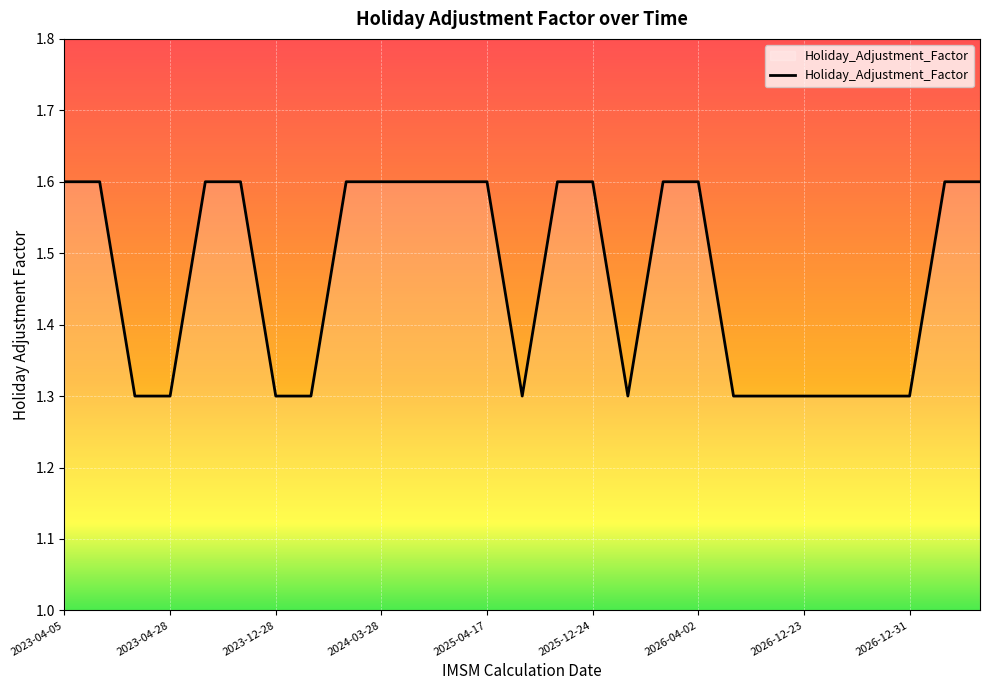

What is the difference between the maximum and minimum values?

0.3